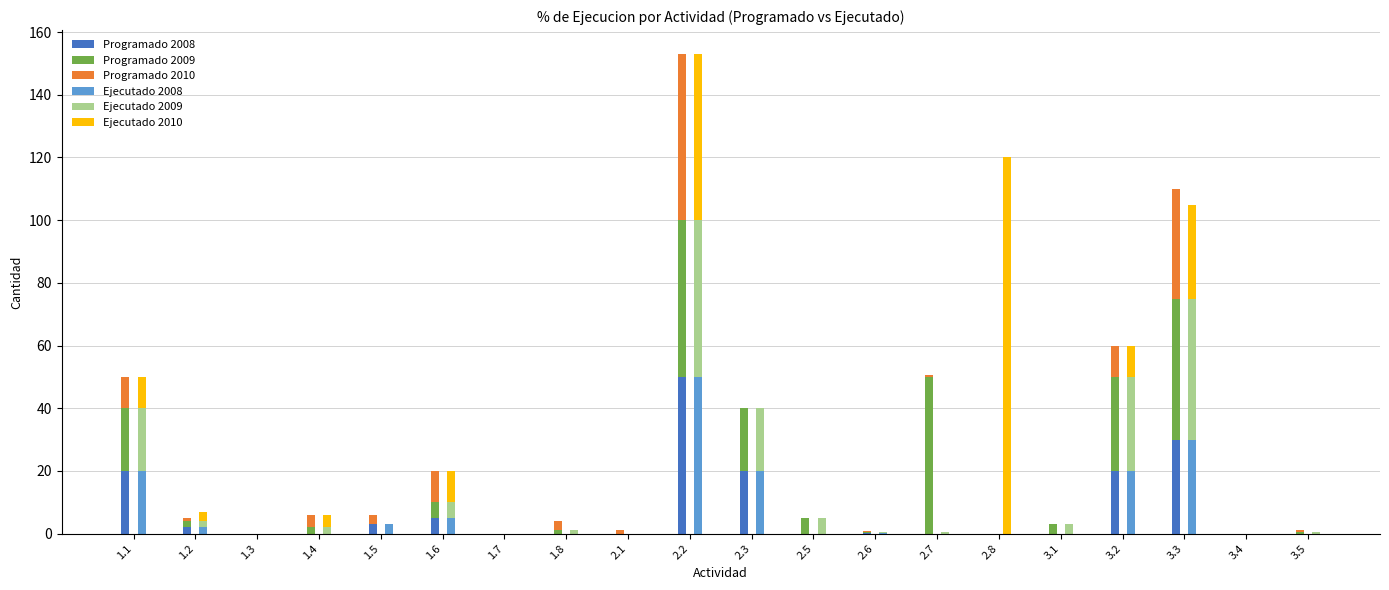

Reading right to left, what are all the values shown in this chart?

Programado 2008: 3.5=0.0	3.4=0.0	3.3=30.0	3.2=20.0	3.1=0.0	2.8=0.0	2.7=0.0	2.6=0.2	2.5=0.0	2.3=20.0	2.2=50.0	2.1=0.0	1.8=0.0	1.7=0.0	1.6=5.0	1.5=3.0	1.4=0.0	1.3=0.0	1.2=2.0	1.1=20.0
Programado 2009: 3.5=0.5	3.4=0.0	3.3=45.0	3.2=30.0	3.1=3.0	2.8=0.0	2.7=50.0	2.6=0.2	2.5=5.0	2.3=20.0	2.2=50.0	2.1=0.0	1.8=1.0	1.7=0.0	1.6=5.0	1.5=0.0	1.4=2.0	1.3=0.0	1.2=2.0	1.1=20.0
Programado 2010: 3.5=0.5	3.4=0.0	3.3=35.0	3.2=10.0	3.1=0.0	2.8=0.0	2.7=0.5	2.6=0.2	2.5=0.0	2.3=0.0	2.2=53.0	2.1=1.0	1.8=3.0	1.7=0.0	1.6=10.0	1.5=3.0	1.4=4.0	1.3=0.0	1.2=1.0	1.1=10.0
Ejecutado 2008: 3.5=0.0	3.4=0.0	3.3=30.0	3.2=20.0	3.1=0.0	2.8=0.0	2.7=0.0	2.6=0.2	2.5=0.0	2.3=20.0	2.2=50.0	2.1=0.0	1.8=0.0	1.7=0.0	1.6=5.0	1.5=3.0	1.4=0.0	1.3=0.0	1.2=2.0	1.1=20.0
Ejecutado 2009: 3.5=0.5	3.4=0.0	3.3=45.0	3.2=30.0	3.1=3.0	2.8=0.0	2.7=0.5	2.6=0.2	2.5=5.0	2.3=20.0	2.2=50.0	2.1=0.0	1.8=1.0	1.7=0.0	1.6=5.0	1.5=0.0	1.4=2.0	1.3=0.0	1.2=2.0	1.1=20.0
Ejecutado 2010: 3.5=0.1	3.4=0.0	3.3=30.0	3.2=10.0	3.1=0.0	2.8=120.0	2.7=0.0	2.6=0.0	2.5=0.0	2.3=0.0	2.2=53.0	2.1=0.0	1.8=0.0	1.7=0.0	1.6=10.0	1.5=0.0	1.4=4.0	1.3=0.0	1.2=3.0	1.1=10.0